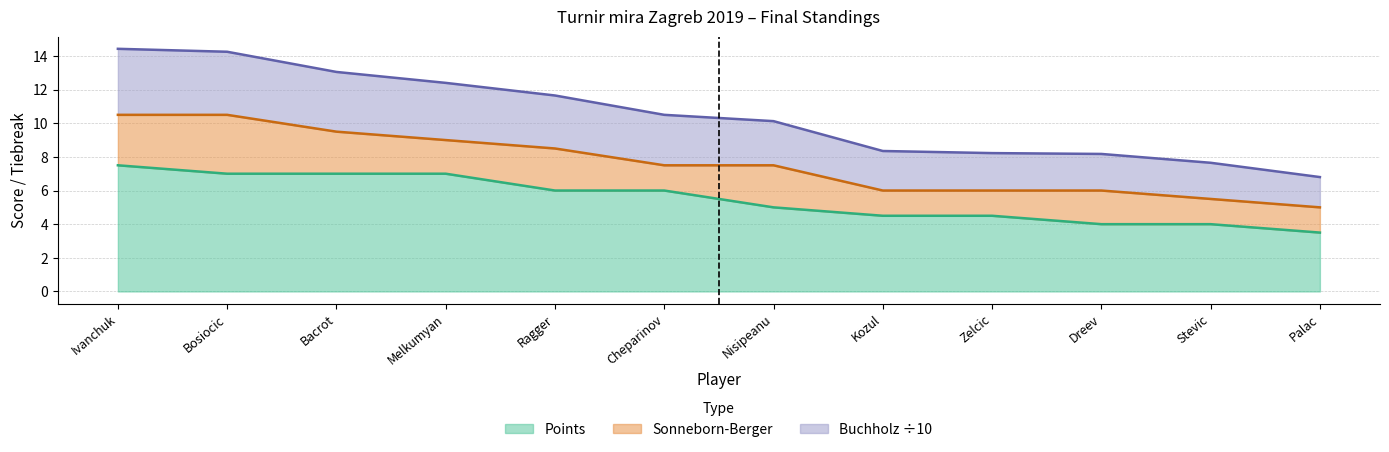

True or false: Points has a value of 7.0 at Melkumyan.

True